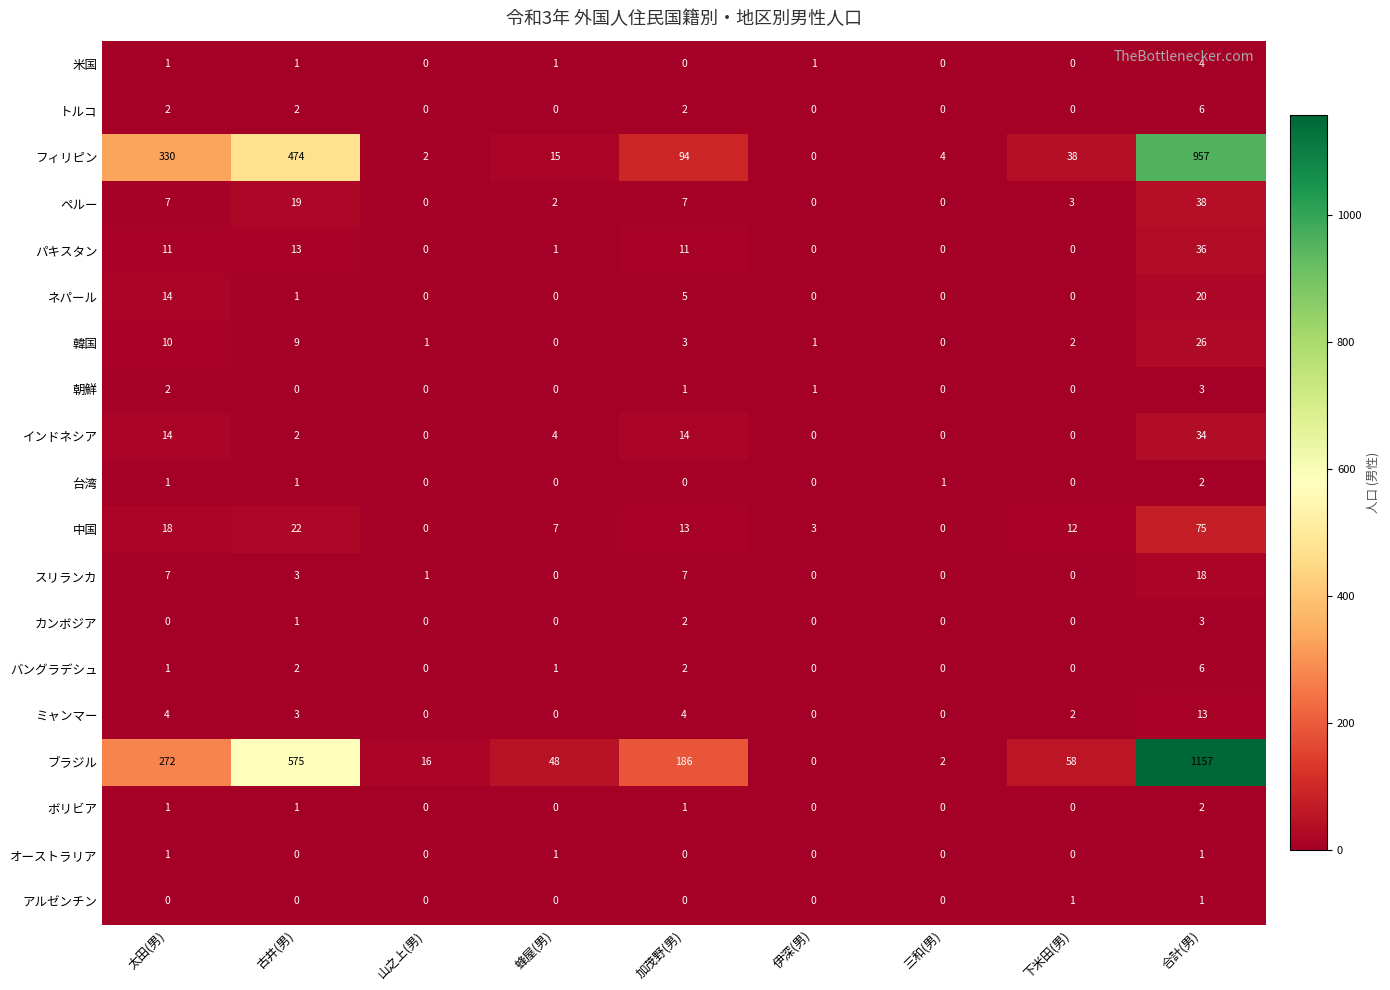

List the labels in order of フィリピン value, smallest first.

伊深(男), 山之上(男), 三和(男), 蜂屋(男), 下米田(男), 加茂野(男), 太田(男), 古井(男), 合計(男)